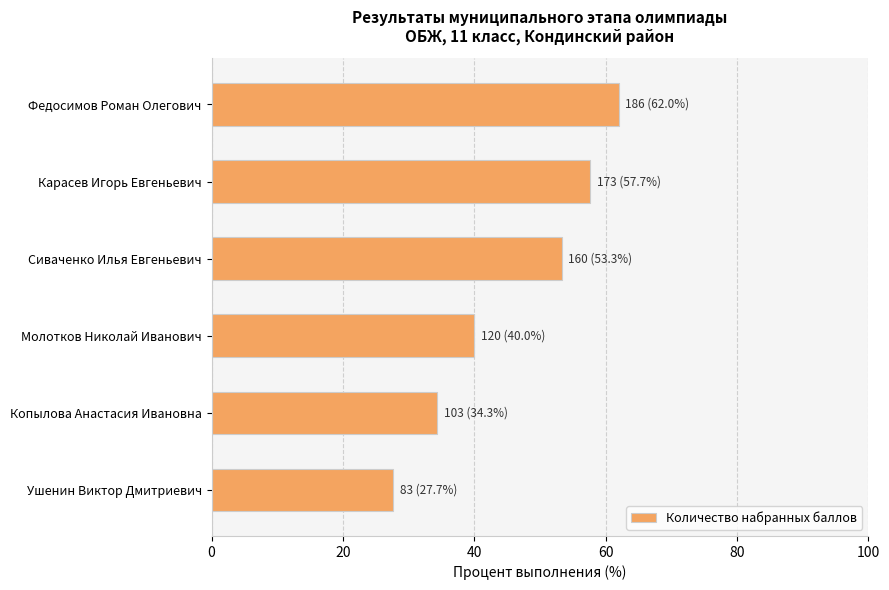

At which category does the chart reach its minimum across all series?

Ушенин Виктор Дмитриевич